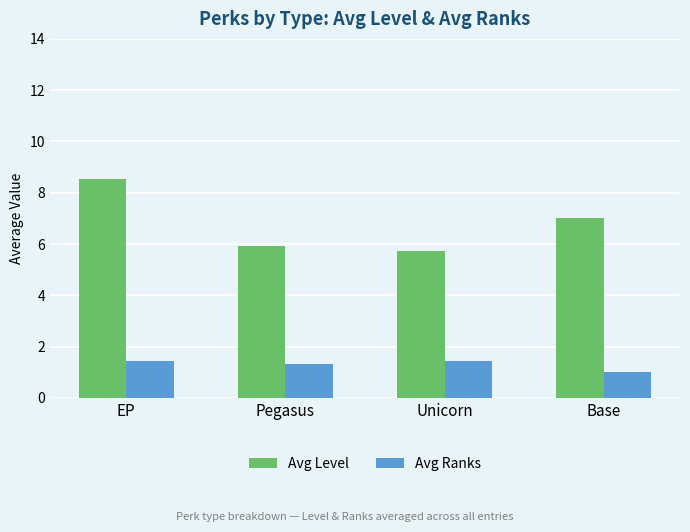

Rank the series by their maximum value, from lowest to highest.

Avg Ranks, Avg Level